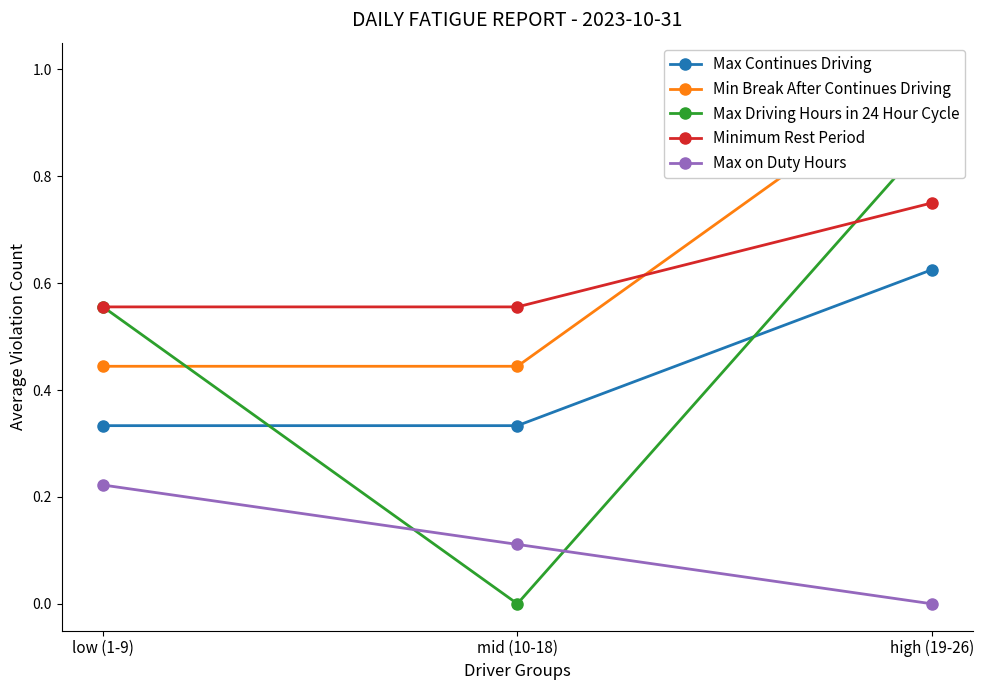

What position from the left is mid (10-18)?

2